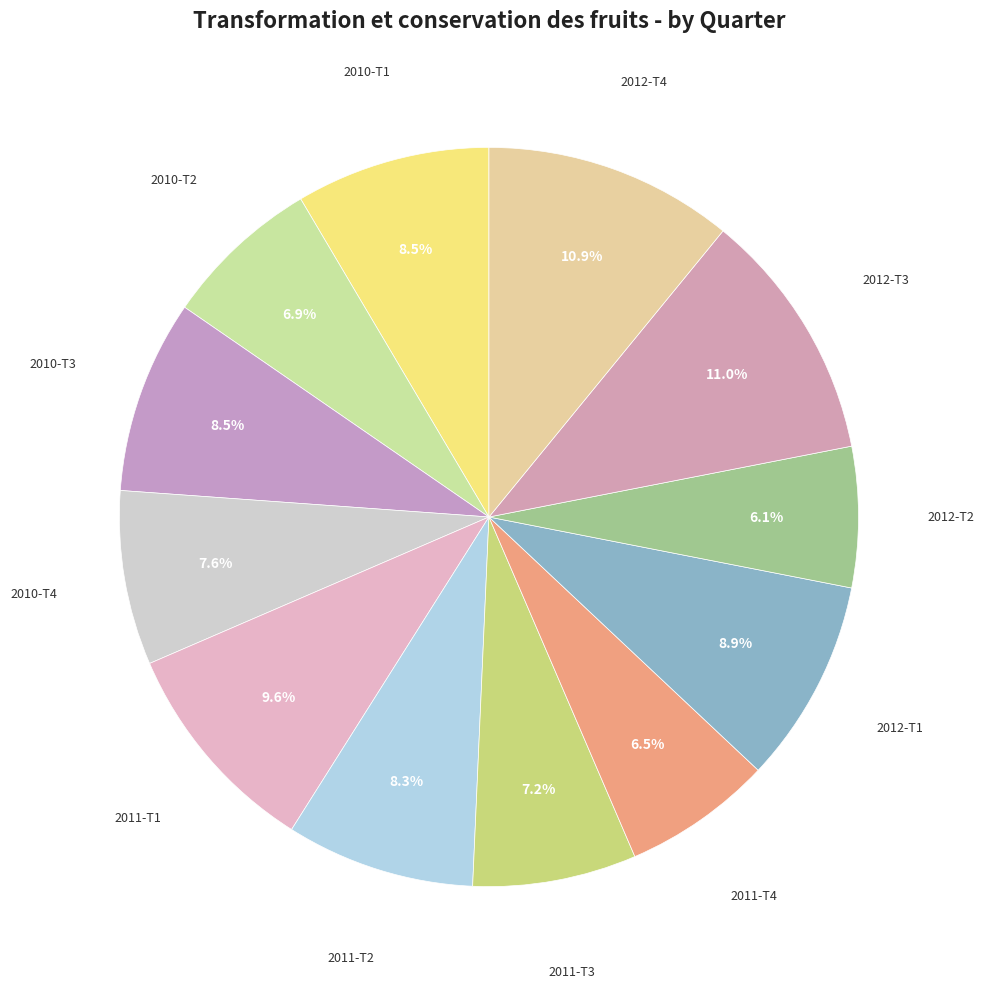

To the nearest percent, what is the average slice percentage?

8%